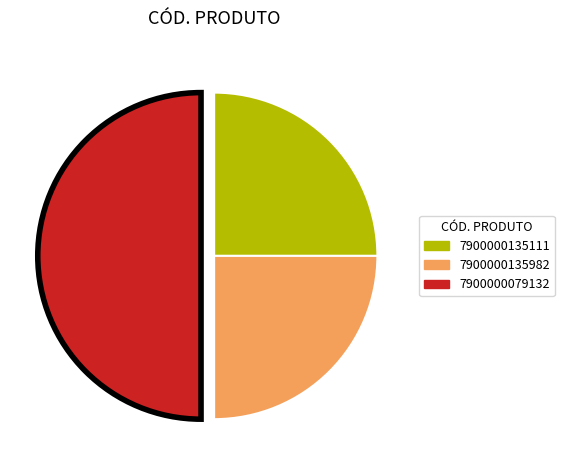

Approximately how many times larger is the value at 7900000135982 compared to 7900000135111?

1.0